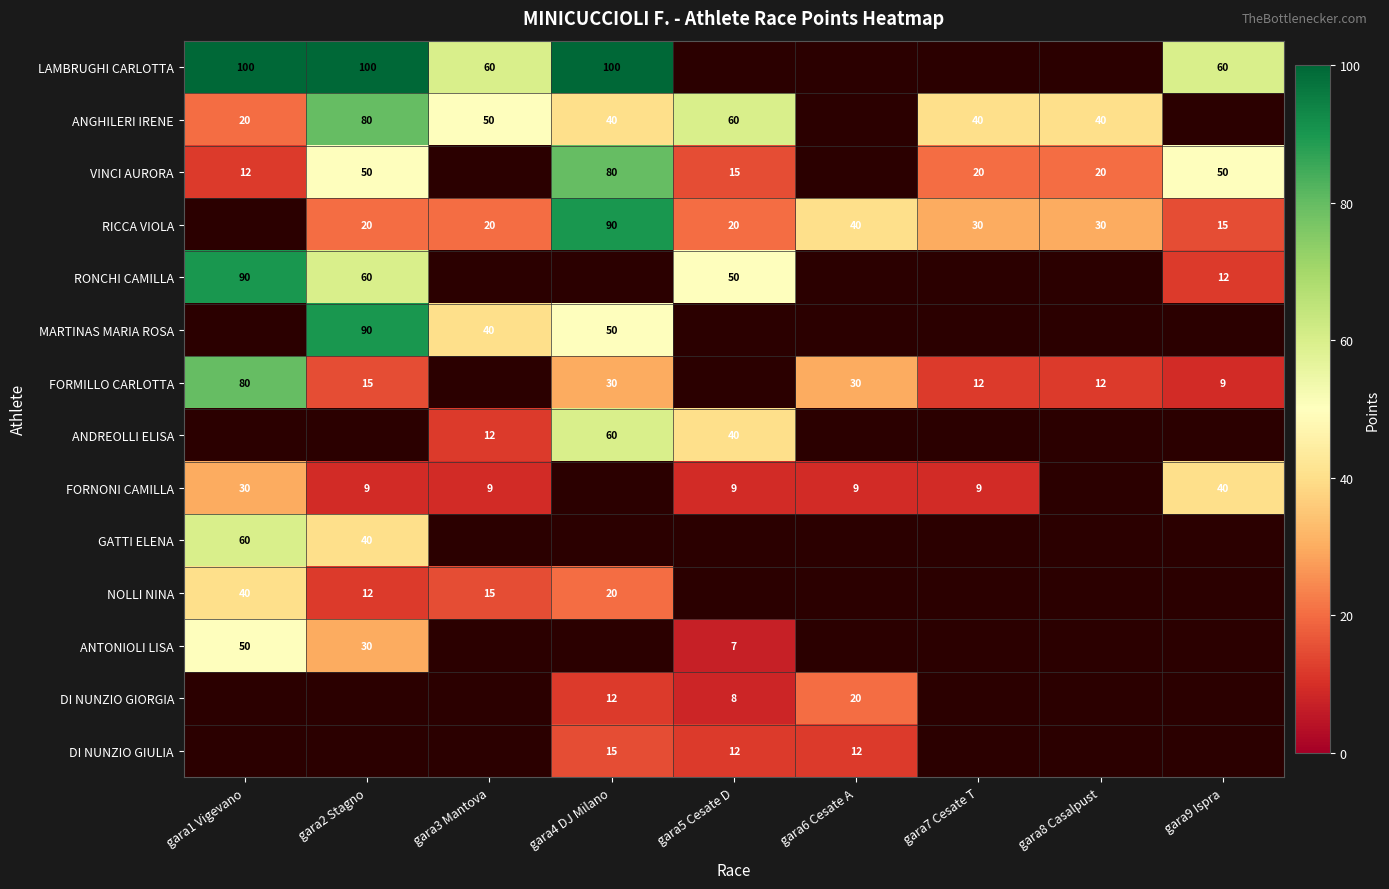

Is the value of RICCA VIOLA at gara8 Casalpust greater than the value of LAMBRUGHI CARLOTTA at gara9 Ispra?

No